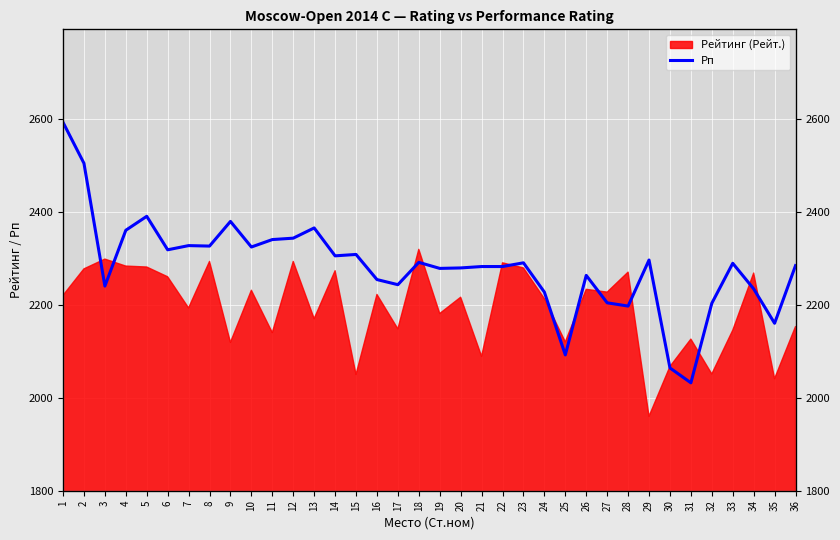

The chart shows a value of 2390 at 5. True or false?

True